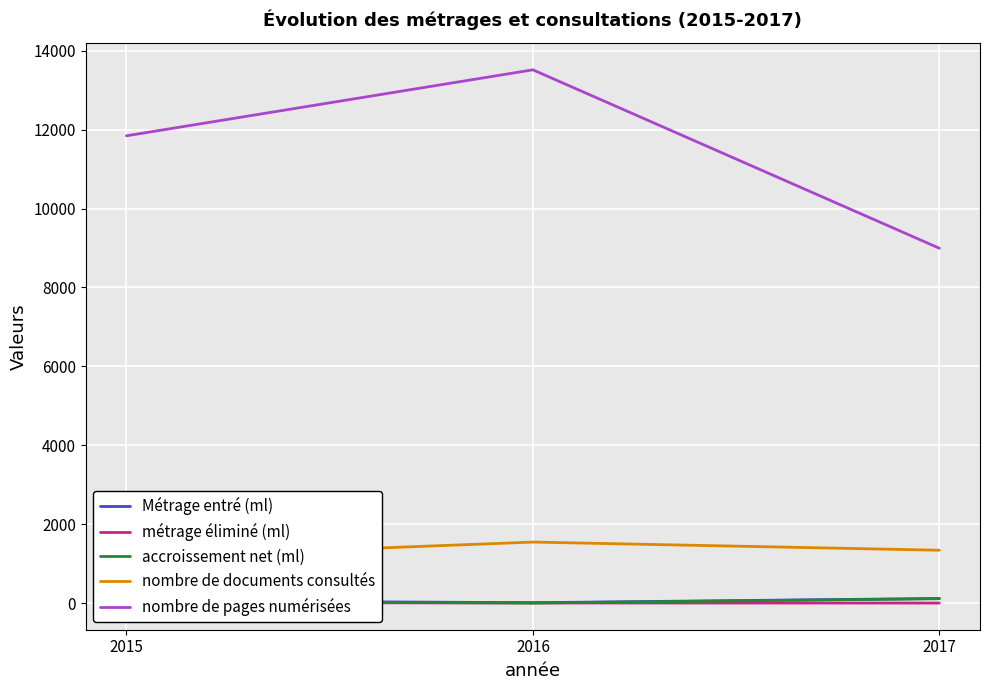

Count the Métrage entré (ml) values in the range 15 to 122.

3